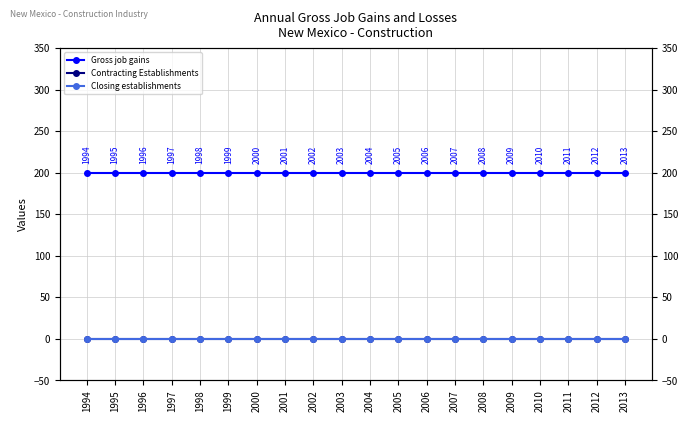

At which label is Contracting Establishments closest to 0?

1994